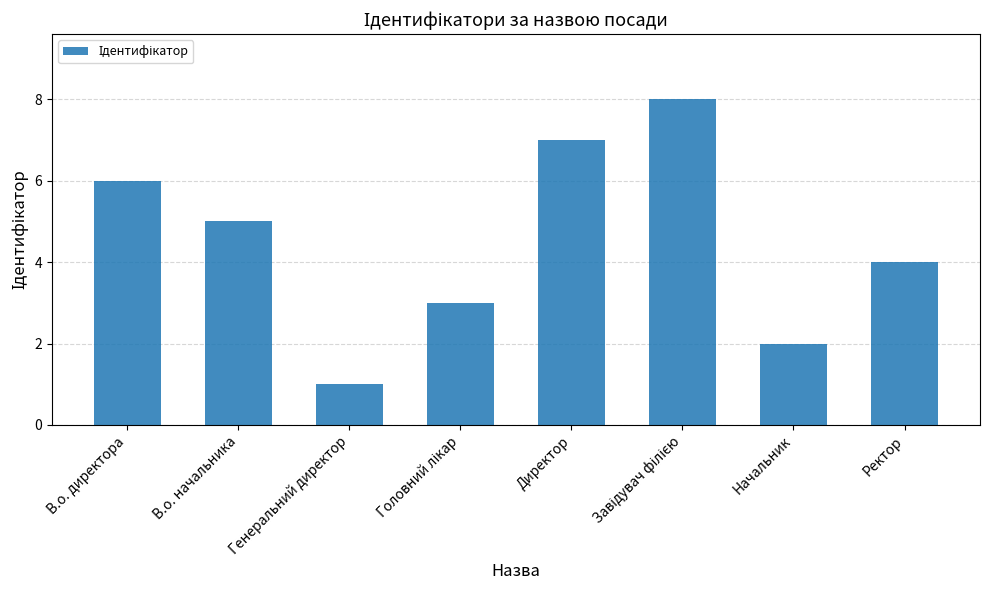

What is the difference between the maximum and minimum values?

7